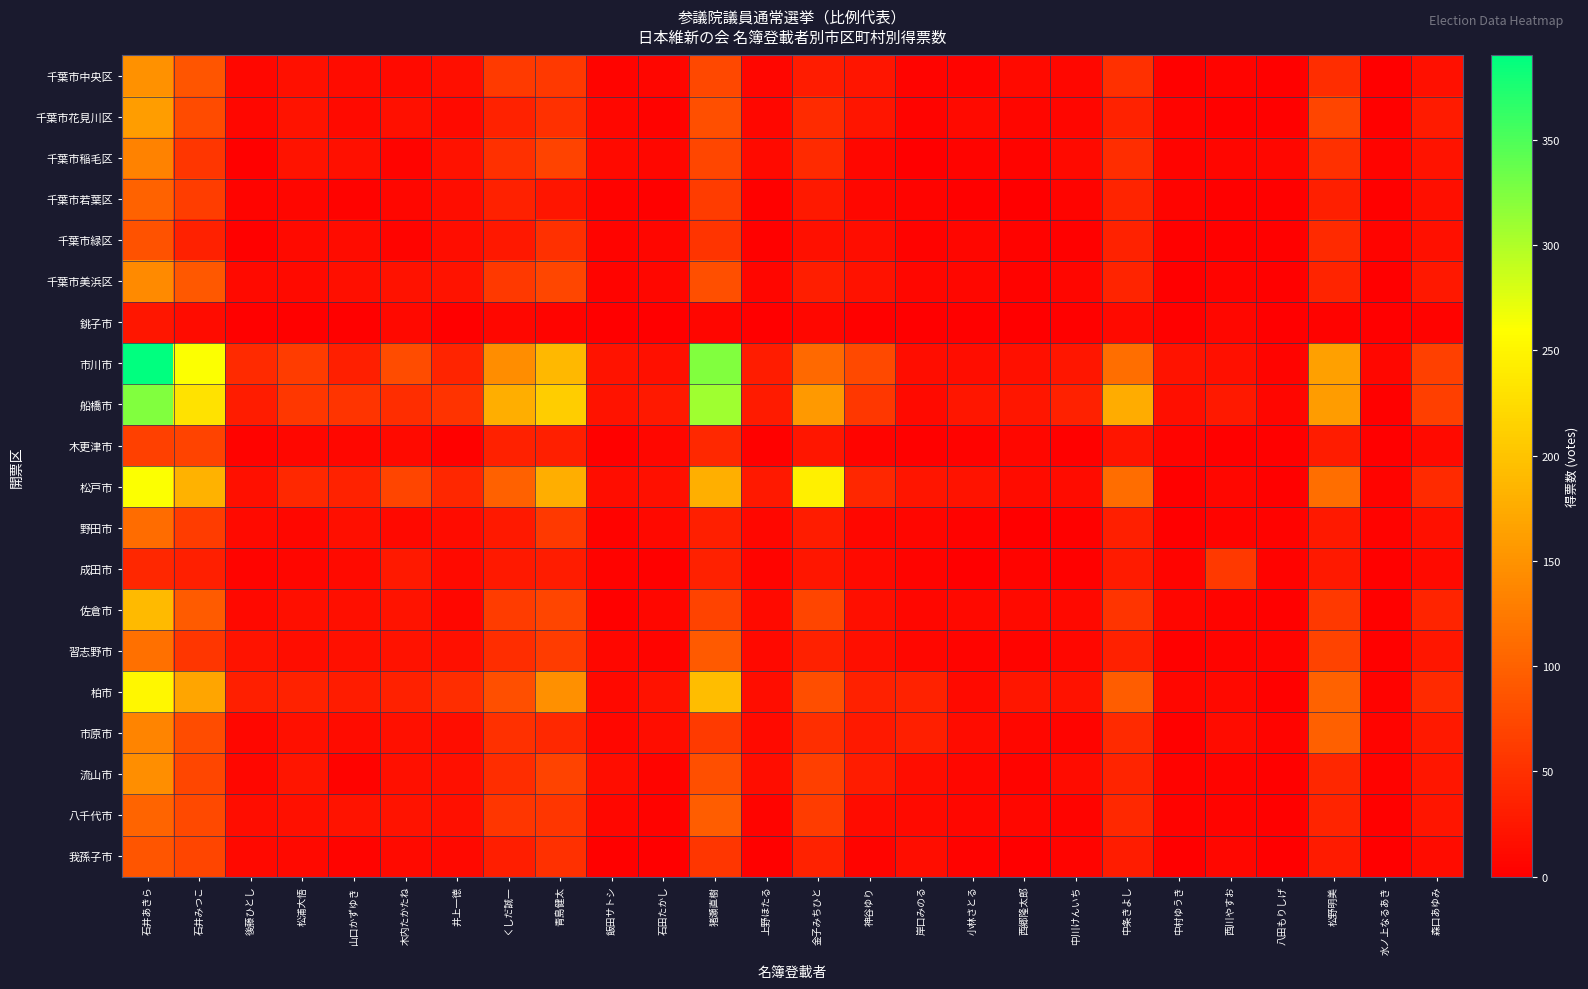

Reading left to right, extract all data points from this chart.

千葉市中央区: 石井あきら=148	石井みつこ=88	後藤ひとし=8	松浦大悟=17	山口かずゆき=13	木内たかたね=12	井上一徳=16	くしだ誠一=60	青島健太=58	飯田サトシ=6	石田たかし=7	猪瀬直樹=74	上野ほたる=7	金子みちひと=30	神谷ゆり=22	岸口みのる=6	小林さとる=6	西郷隆太郎=11	中川けんいち=9	中条きよし=49	中村ゆうき=2	西川やすお=6	八田もりしげ=3	松野明美=47	水ノ上なるあき=0	森口あゆみ=18
千葉市花見川区: 石井あきら=160	石井みつこ=77	後藤ひとし=9	松浦大悟=20	山口かずゆき=12	木内たかたね=17	井上一徳=12	くしだ誠一=36	青島健太=50	飯田サトシ=9	石田たかし=4	猪瀬直樹=82	上野ほたる=8	金子みちひと=45	神谷ゆり=22	岸口みのる=6	小林さとる=12	西郷隆太郎=7	中川けんいち=7	中条きよし=36	中村ゆうき=5	西川やすお=3	八田もりしげ=3	松野明美=71	水ノ上なるあき=3	森口あゆみ=28
千葉市稲毛区: 石井あきら=134	石井みつこ=55	後藤ひとし=3	松浦大悟=20	山口かずゆき=18	木内たかたね=6	井上一徳=19	くしだ誠一=50	青島健太=70	飯田サトシ=12	石田たかし=9	猪瀬直樹=72	上野ほたる=12	金子みちひと=43	神谷ゆり=8	岸口みのる=1	小林さとる=5	西郷隆太郎=5	中川けんいち=11	中条きよし=46	中村ゆうき=5	西川やすお=7	八田もりしげ=8	松野明美=50	水ノ上なるあき=5	森口あゆみ=21
千葉市若葉区: 石井あきら=101	石井みつこ=63	後藤ひとし=6	松浦大悟=7	山口かずゆき=4	木内たかたね=8	井上一徳=15	くしだ誠一=34	青島健太=22	飯田サトシ=4	石田たかし=3	猪瀬直樹=61	上野ほたる=3	金子みちひと=26	神谷ゆり=9	岸口みのる=6	小林さとる=3	西郷隆太郎=1	中川けんいち=5	中条きよし=37	中村ゆうき=5	西川やすお=2	八田もりしげ=2	松野明美=32	水ノ上なるあき=2	森口あゆみ=16
千葉市緑区: 石井あきら=85	石井みつこ=34	後藤ひとし=3	松浦大悟=11	山口かずゆき=13	木内たかたね=5	井上一徳=14	くしだ誠一=25	青島健太=49	飯田サトシ=5	石田たかし=7	猪瀬直樹=54	上野ほたる=2	金子みちひと=17	神谷ゆり=14	岸口みのる=4	小林さとる=7	西郷隆太郎=4	中川けんいち=2	中条きよし=36	中村ゆうき=3	西川やすお=3	八田もりしげ=3	松野明美=43	水ノ上なるあき=6	森口あゆみ=18
千葉市美浜区: 石井あきら=141	石井みつこ=91	後藤ひとし=12	松浦大悟=11	山口かずゆき=16	木内たかたね=19	井上一徳=20	くしだ誠一=59	青島健太=72	飯田サトシ=6	石田たかし=9	猪瀬直樹=81	上野ほたる=7	金子みちひと=31	神谷ゆり=19	岸口みのる=8	小林さとる=8	西郷隆太郎=4	中川けんいち=7	中条きよし=37	中村ゆうき=1	西川やすお=6	八田もりしげ=2	松野明美=37	水ノ上なるあき=1	森口あゆみ=25
銚子市: 石井あきら=23	石井みつこ=13	後藤ひとし=2	松浦大悟=2	山口かずゆき=3	木内たかたね=10	井上一徳=1	くしだ誠一=8	青島健太=6	飯田サトシ=1	石田たかし=0	猪瀬直樹=7	上野ほたる=1	金子みちひと=8	神谷ゆり=2	岸口みのる=1	小林さとる=2	西郷隆太郎=0	中川けんいち=2	中条きよし=12	中村ゆうき=2	西川やすお=8	八田もりしげ=1	松野明美=4	水ノ上なるあき=1	森口あゆみ=4
市川市: 石井あきら=390	石井みつこ=262	後藤ひとし=44	松浦大悟=61	山口かずゆき=33	木内たかたね=78	井上一徳=37	くしだ誠一=144	青島健太=188	飯田サトシ=20	石田たかし=17	猪瀬直樹=323	上野ほたる=30	金子みちひと=108	神谷ゆり=75	岸口みのる=14	小林さとる=15	西郷隆太郎=17	中川けんいち=24	中条きよし=114	中村ゆうき=20	西川やすお=18	八田もりしげ=5	松野明美=164	水ノ上なるあき=8	森口あゆみ=66
船橋市: 石井あきら=323	石井みつこ=231	後藤ひとし=29	松浦大悟=57	山口かずゆき=54	木内たかたね=47	井上一徳=53	くしだ誠一=178	青島健太=209	飯田サトシ=21	石田たかし=26	猪瀬直樹=309	上野ほたる=28	金子みちひと=156	神谷ゆり=57	岸口みのる=11	小林さとる=23	西郷隆太郎=23	中川けんいち=35	中条きよし=176	中村ゆうき=16	西川やすお=26	八田もりしげ=7	松野明美=159	水ノ上なるあき=3	森口あゆみ=64
木更津市: 石井あきら=67	石井みつこ=70	後藤ひとし=4	松浦大悟=8	山口かずゆき=9	木内たかたね=11	井上一徳=2	くしだ誠一=34	青島健太=32	飯田サトシ=3	石田たかし=9	猪瀬直樹=42	上野ほたる=2	金子みちひと=24	神谷ゆり=6	岸口みのる=3	小林さとる=4	西郷隆太郎=8	中川けんいち=2	中条きよし=22	中村ゆうき=6	西川やすお=2	八田もりしげ=2	松野明美=30	水ノ上なるあき=0	森口あゆみ=12
松戸市: 石井あきら=261	石井みつこ=182	後藤ひとし=17	松浦大悟=42	山口かずゆき=36	木内たかたね=71	井上一徳=40	くしだ誠一=100	青島健太=177	飯田サトシ=15	石田たかし=18	猪瀬直樹=179	上野ほたる=26	金子みちひと=244	神谷ゆり=40	岸口みのる=22	小林さとる=20	西郷隆太郎=13	中川けんいち=13	中条きよし=112	中村ゆうき=3	西川やすお=9	八田もりしげ=3	松野明美=114	水ノ上なるあき=5	森口あゆみ=44
野田市: 石井あきら=110	石井みつこ=62	後藤ひとし=11	松浦大悟=9	山口かずゆき=16	木内たかたね=10	井上一徳=13	くしだ誠一=27	青島健太=59	飯田サトシ=4	石田たかし=10	猪瀬直樹=33	上野ほたる=9	金子みちひと=29	神谷ゆり=8	岸口みのる=7	小林さとる=4	西郷隆太郎=1	中川けんいち=2	中条きよし=33	中村ゆうき=1	西川やすお=5	八田もりしげ=4	松野明美=27	水ノ上なるあき=4	森口あゆみ=17
成田市: 石井あきら=40	石井みつこ=33	後藤ひとし=6	松浦大悟=7	山口かずゆき=12	木内たかたね=27	井上一徳=12	くしだ誠一=27	青島健太=29	飯田サトシ=4	石田たかし=3	猪瀬直樹=34	上野ほたる=5	金子みちひと=24	神谷ゆり=12	岸口みのる=5	小林さとる=1	西郷隆太郎=6	中川けんいち=2	中条きよし=28	中村ゆうき=5	西川やすお=58	八田もりしげ=4	松野明美=26	水ノ上なるあき=2	森口あゆみ=12
佐倉市: 石井あきら=189	石井みつこ=94	後藤ひとし=10	松浦大悟=16	山口かずゆき=16	木内たかたね=21	井上一徳=9	くしだ誠一=62	青島健太=71	飯田サトシ=2	石田たかし=9	猪瀬直樹=70	上野ほたる=12	金子みちひと=71	神谷ゆり=16	岸口みのる=8	小林さとる=10	西郷隆太郎=11	中川けんいち=10	中条きよし=54	中村ゆうき=7	西川やすお=6	八田もりしげ=2	松野明美=58	水ノ上なるあき=3	森口あゆみ=37
習志野市: 石井あきら=115	石井みつこ=55	後藤ひとし=21	松浦大悟=14	山口かずゆき=18	木内たかたね=19	井上一徳=18	くしだ誠一=46	青島健太=61	飯田サトシ=8	石田たかし=5	猪瀬直樹=92	上野ほたる=10	金子みちひと=35	神谷ゆり=16	岸口みのる=9	小林さとる=6	西郷隆太郎=6	中川けんいち=8	中条きよし=34	中村ゆうき=3	西川やすお=5	八田もりしげ=6	松野明美=69	水ノ上なるあき=3	森口あゆみ=24
柏市: 石井あきら=252	石井みつこ=168	後藤ひとし=32	松浦大悟=36	山口かずゆき=30	木内たかたね=34	井上一徳=47	くしだ誠一=81	青島健太=147	飯田サトシ=10	石田たかし=19	猪瀬直樹=193	上野ほたる=15	金子みちひと=80	神谷ゆり=35	岸口みのる=36	小林さとる=12	西郷隆太郎=23	中川けんいち=19	中条きよし=95	中村ゆうき=9	西川やすお=10	八田もりしげ=3	松野明美=101	水ノ上なるあき=4	森口あゆみ=44
市原市: 石井あきら=135	石井みつこ=79	後藤ひとし=9	松浦大悟=18	山口かずゆき=13	木内たかたね=17	井上一徳=14	くしだ誠一=50	青島健太=42	飯田サトシ=9	石田たかし=14	猪瀬直樹=60	上野ほたる=12	金子みちひと=48	神谷ゆり=27	岸口みのる=32	小林さとる=13	西郷隆太郎=9	中川けんいち=6	中条きよし=44	中村ゆうき=2	西川やすお=13	八田もりしげ=6	松野明美=99	水ノ上なるあき=5	森口あゆみ=26
流山市: 石井あきら=145	石井みつこ=73	後藤ひとし=8	松浦大悟=22	山口かずゆき=4	木内たかたね=18	井上一徳=18	くしだ誠一=46	青島健太=70	飯田サトシ=15	石田たかし=6	猪瀬直樹=81	上野ほたる=15	金子みちひと=64	神谷ゆり=29	岸口みのる=15	小林さとる=8	西郷隆太郎=6	中川けんいち=13	中条きよし=37	中村ゆうき=4	西川やすお=6	八田もりしげ=2	松野明美=40	水ノ上なるあき=4	森口あゆみ=23
八千代市: 石井あきら=103	石井みつこ=76	後藤ひとし=14	松浦大悟=18	山口かずゆき=21	木内たかたね=21	井上一徳=18	くしだ誠一=56	青島健太=56	飯田サトシ=8	石田たかし=4	猪瀬直樹=95	上野ほたる=6	金子みちひと=61	神谷ゆり=13	岸口みのる=12	小林さとる=9	西郷隆太郎=9	中川けんいち=5	中条きよし=42	中村ゆうき=4	西川やすお=6	八田もりしげ=3	松野明美=37	水ノ上なるあき=2	森口あゆみ=22
我孫子市: 石井あきら=88	石井みつこ=71	後藤ひとし=10	松浦大悟=10	山口かずゆき=6	木内たかたね=11	井上一徳=10	くしだ誠一=31	青島健太=49	飯田サトシ=2	石田たかし=0	猪瀬直樹=55	上野ほたる=3	金子みちひと=36	神谷ゆり=6	岸口みのる=15	小林さとる=4	西郷隆太郎=1	中川けんいち=5	中条きよし=29	中村ゆうき=1	西川やすお=8	八田もりしげ=0	松野明美=28	水ノ上なるあき=1	森口あゆみ=13